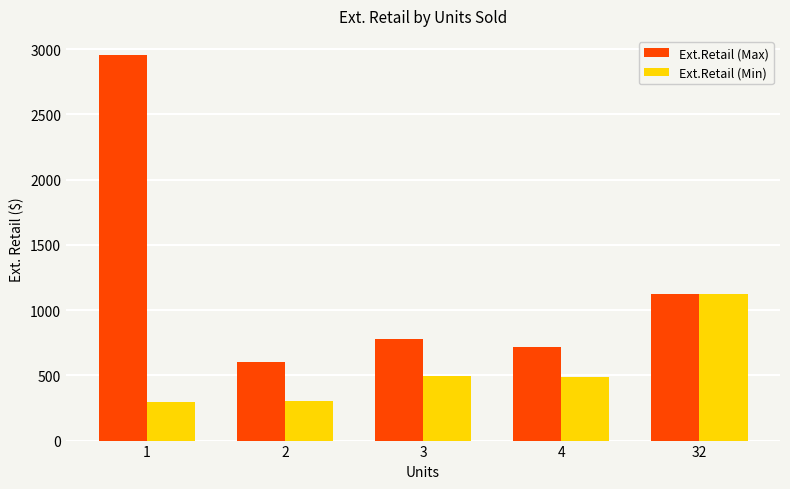

What is the spread (max minus min) of values at 4?

226.2